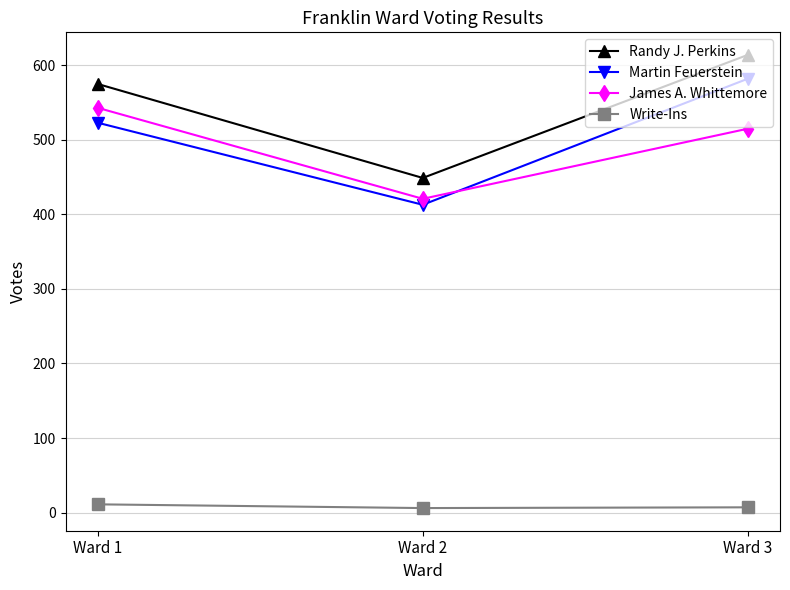

Where does the James A. Whittemore series first go above 515?

Ward 1